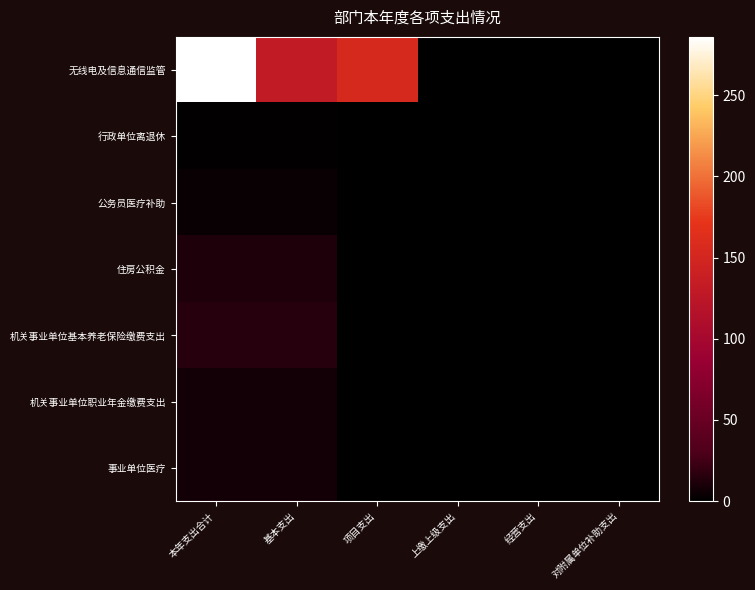

At which category is the sum across all series the highest?

本年支出合计